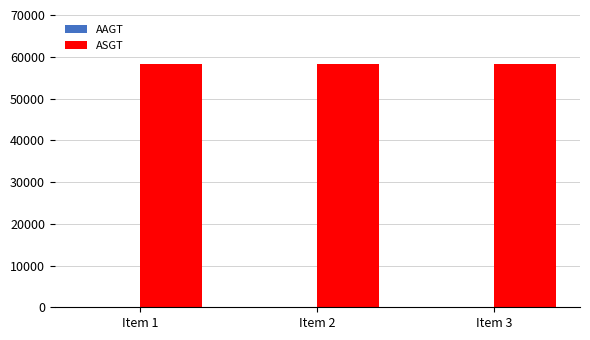

The value of ASGT at Item 1 is 33302. True or false?

False